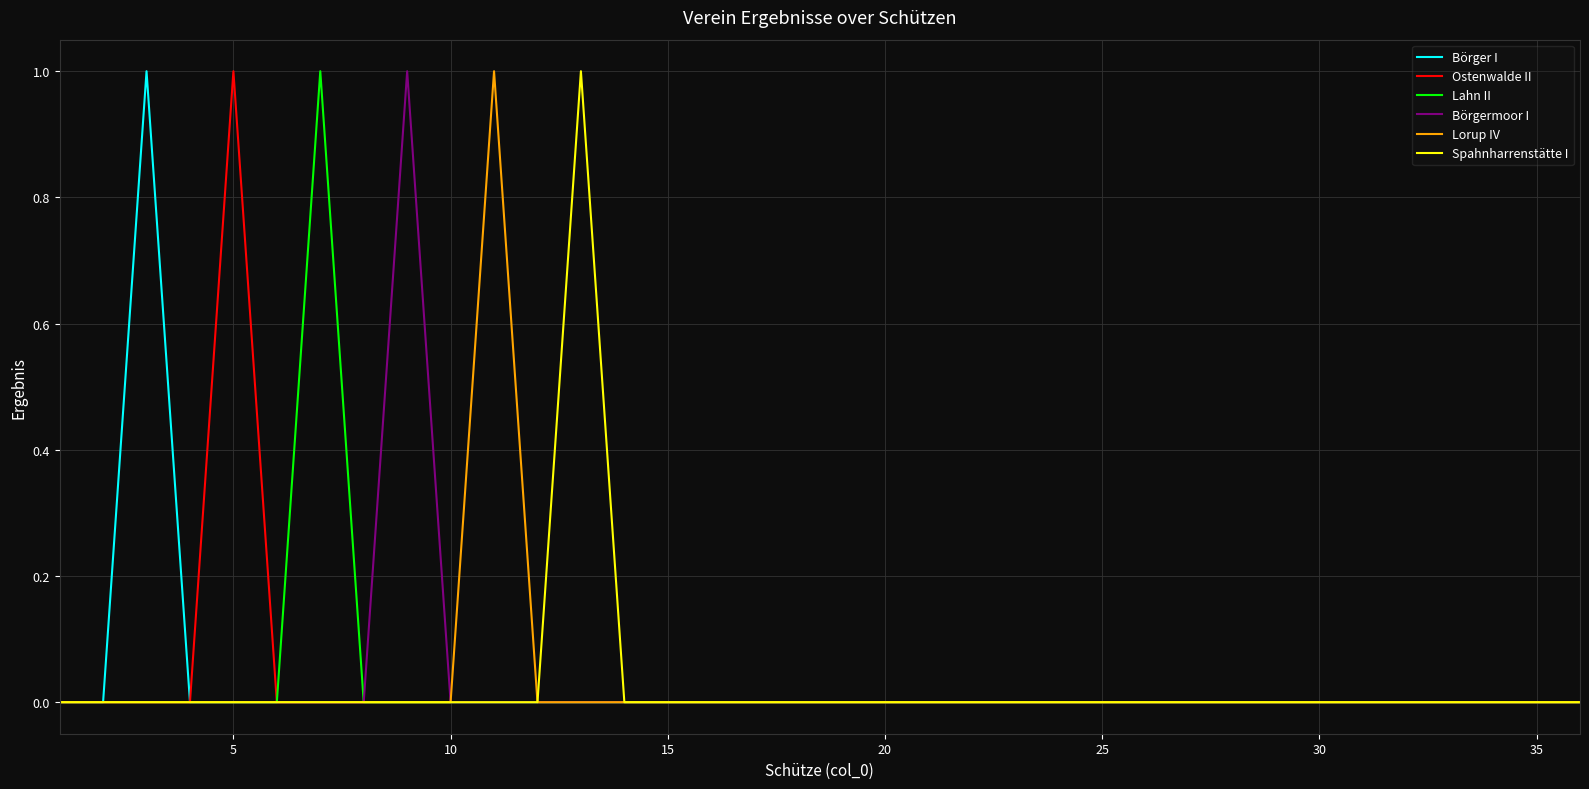

True or false: Spahnharrenstätte I and Lorup IV intersect in this chart.

False